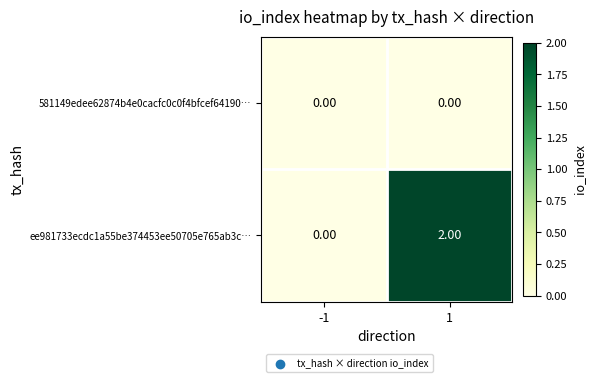

List the series in order of their peak value, lowest first.

581149edee62874b4e0cacfc0c0f4bfcef64190…, ee981733ecdc1a55be374453ee50705e765ab3c…